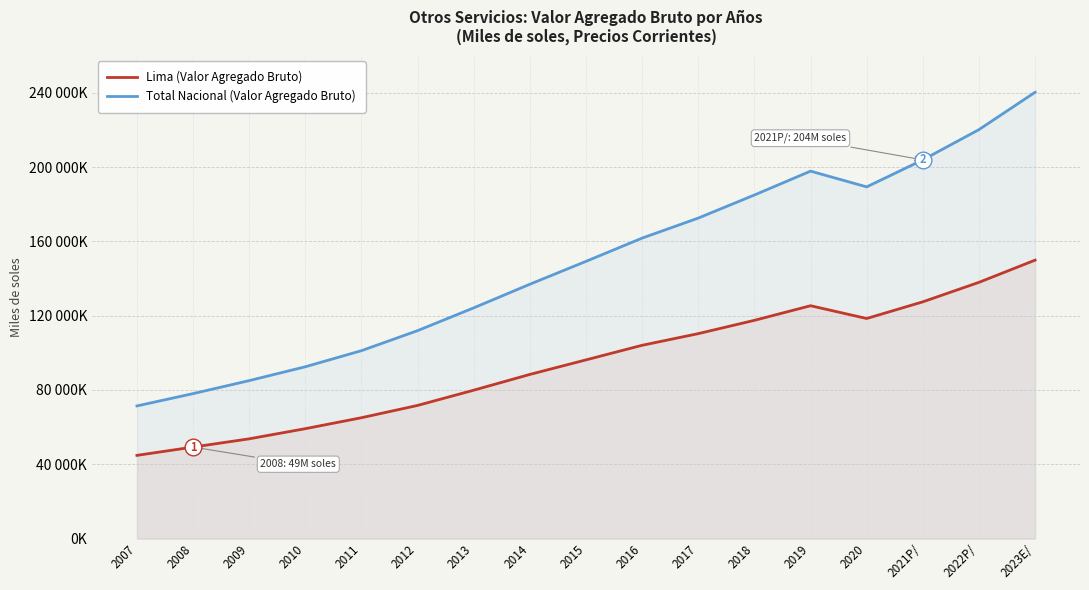

At which category is the sum across all series the highest?

2023E/